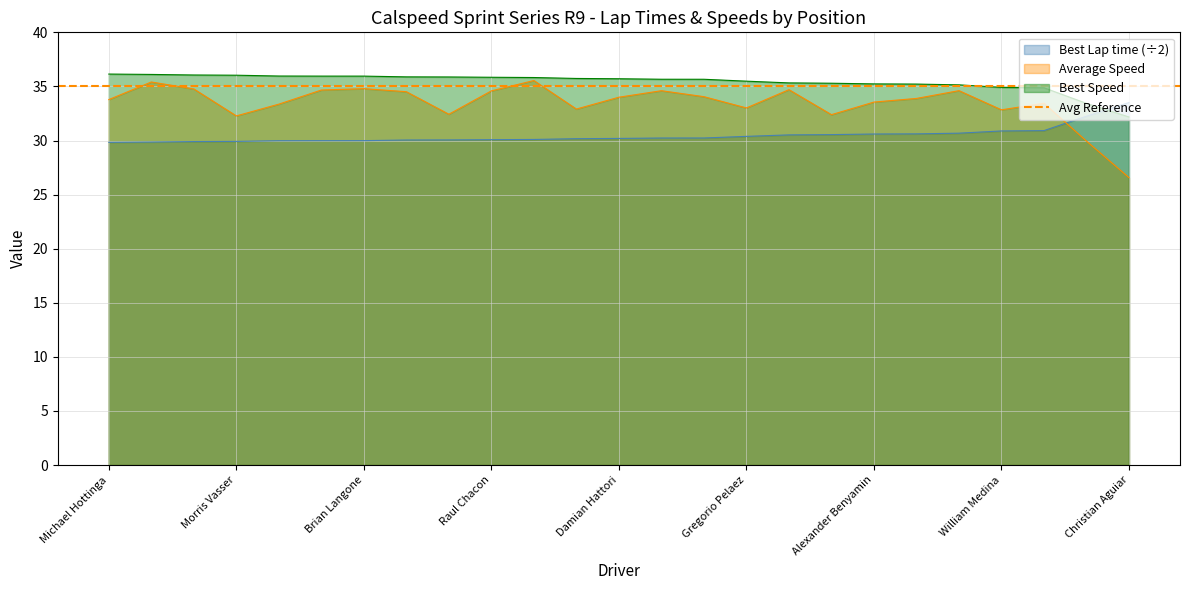

The Best Speed series shows 8.5 at Raul Chacon. True or false?

False